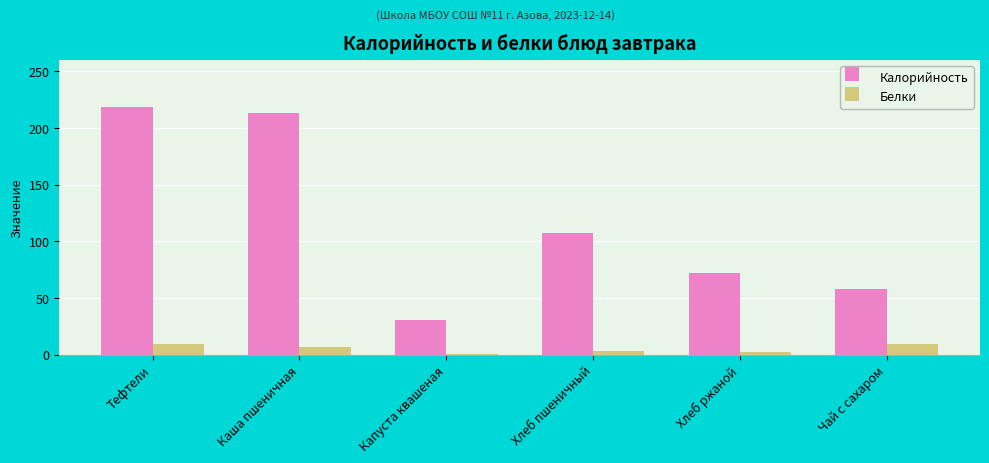

How many values in the Белки series exceed 6?

3